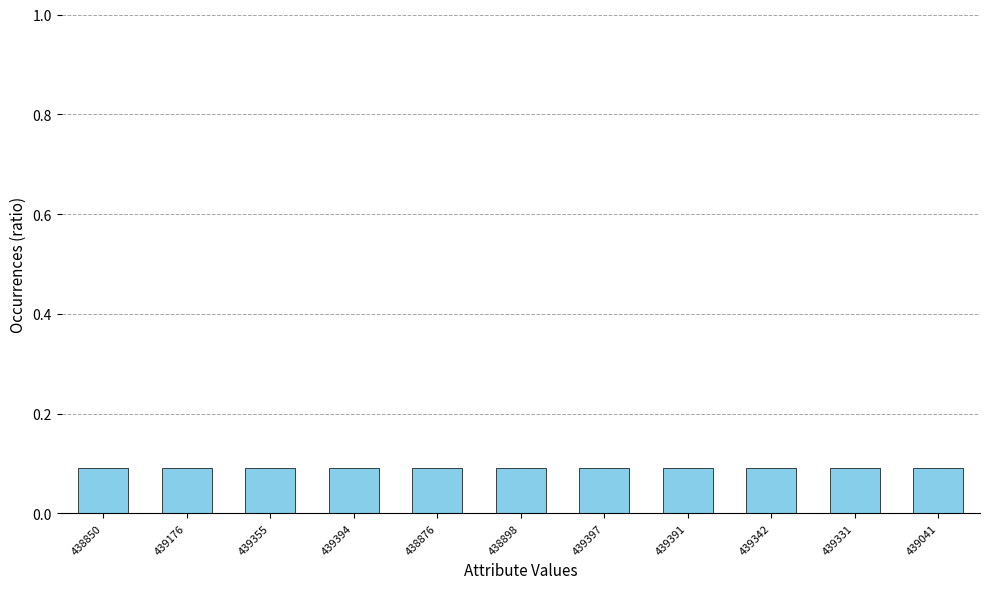

What is the label of the 11th bar from the left?

439041